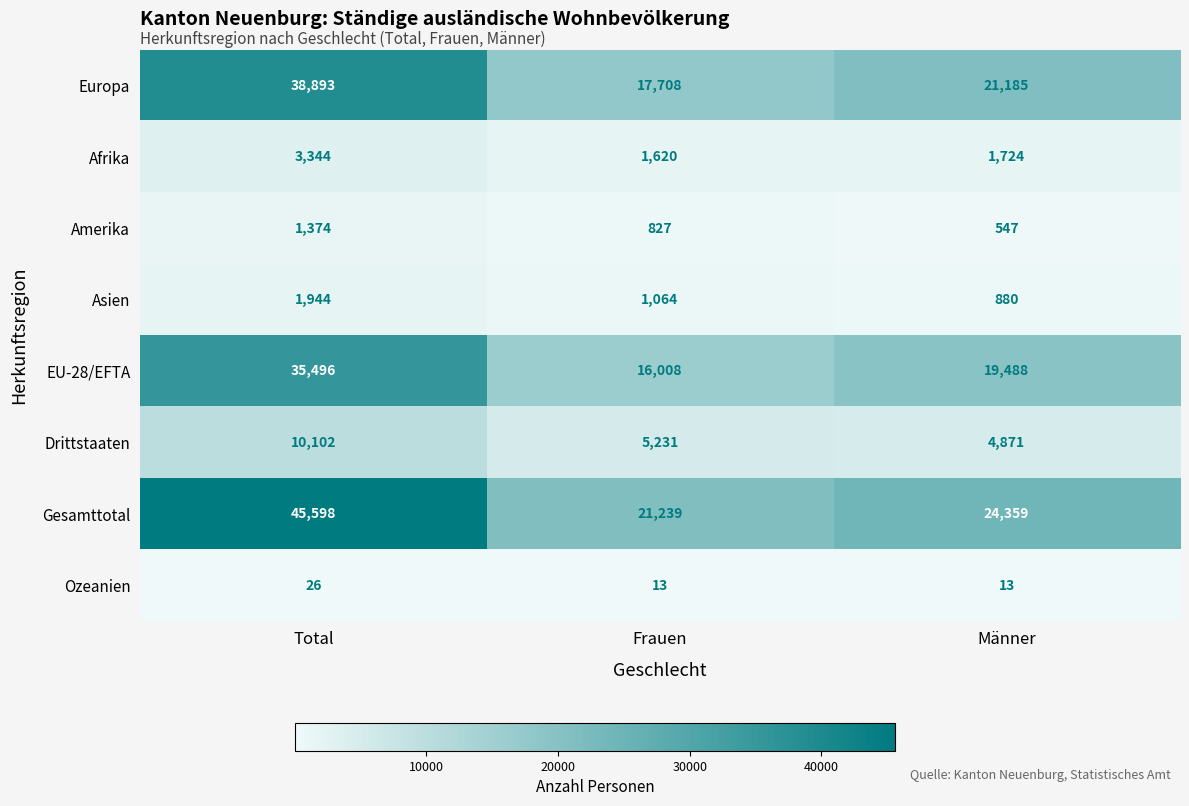

Reading left to right, what are all the values shown in this chart?

Europa: 38893	17708	21185
Afrika: 3344	1620	1724
Amerika: 1374	827	547
Asien: 1944	1064	880
EU-28/EFTA: 35496	16008	19488
Drittstaaten: 10102	5231	4871
Gesamttotal: 45598	21239	24359
Ozeanien: 26	13	13